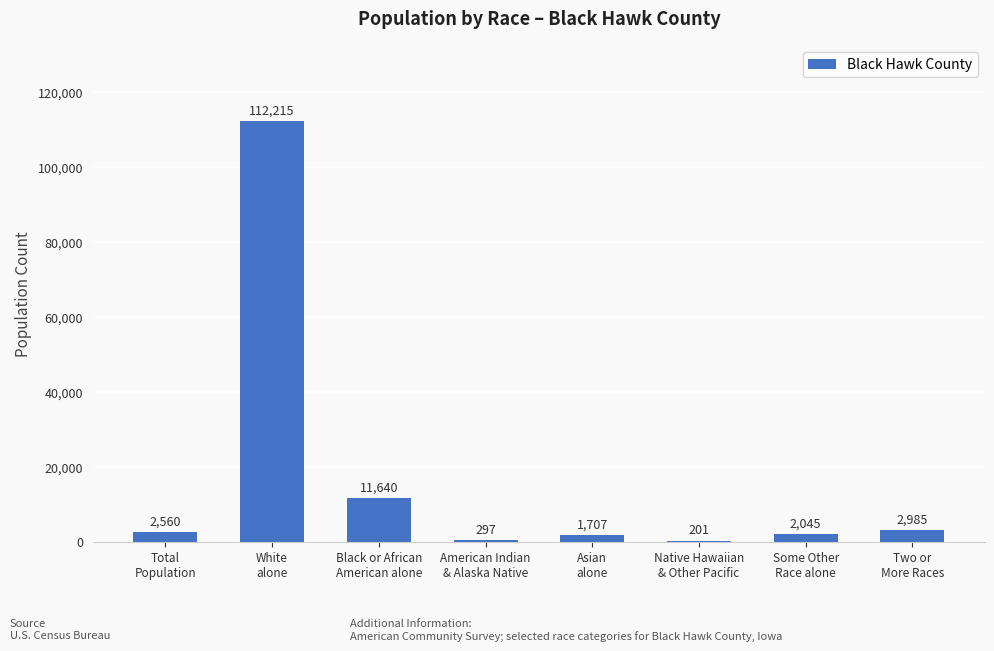

What is the maximum value shown in the chart?

112215